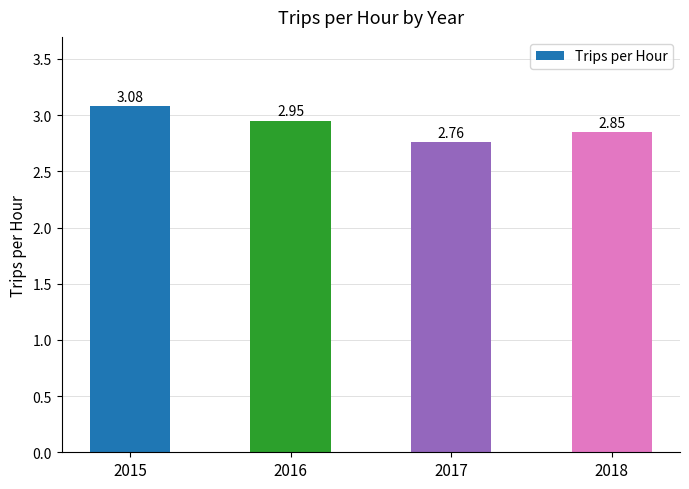

List the labels in order of value, smallest first.

2017, 2018, 2016, 2015